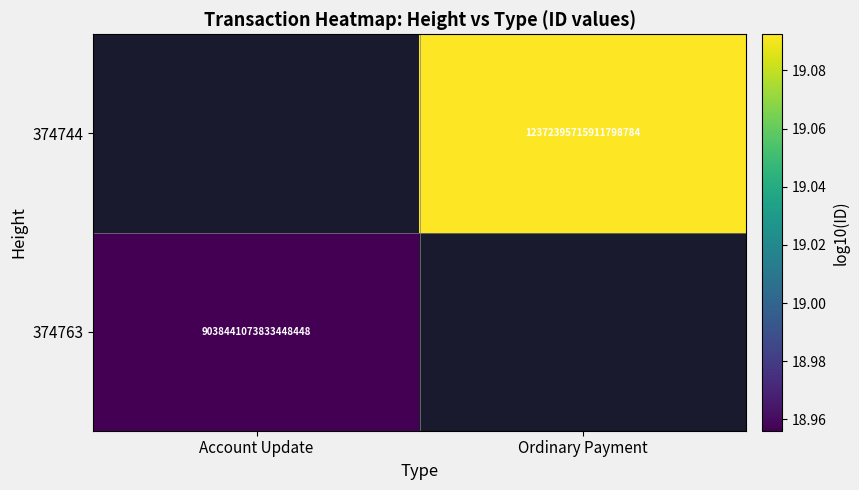

At Account Update, list the series in order from smallest to largest.

374763, 374744